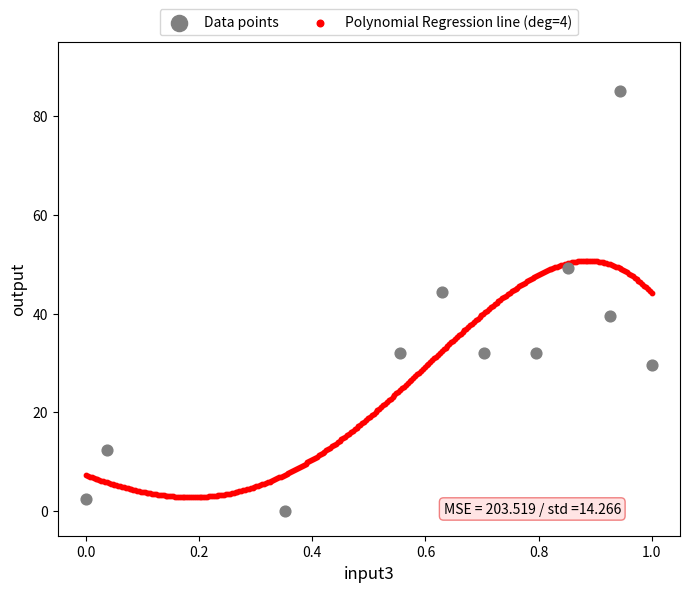

Which series reaches the maximum Y coordinate?

Data points